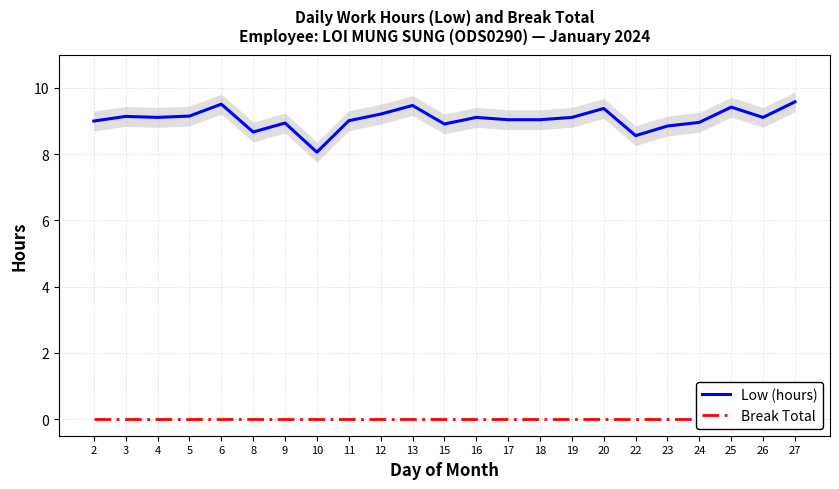

Which series has the largest range (max minus min)?

Low (hours)